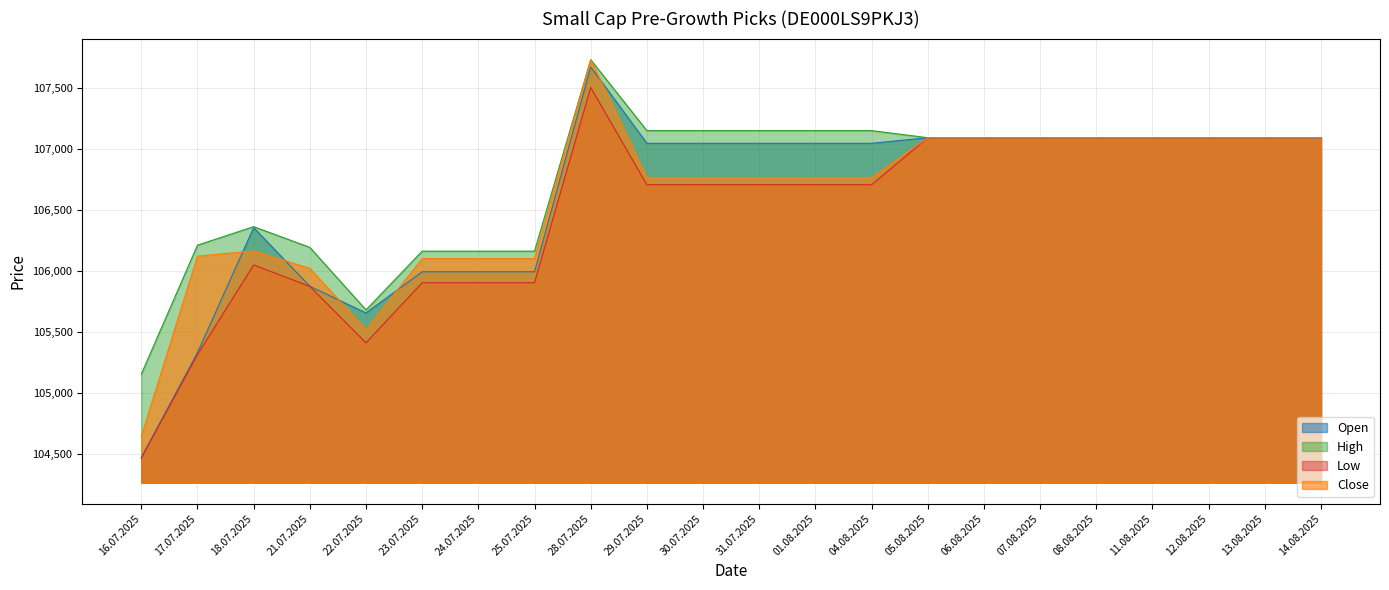

Between 31.07.2025 and 22.07.2025, which is larger?

31.07.2025